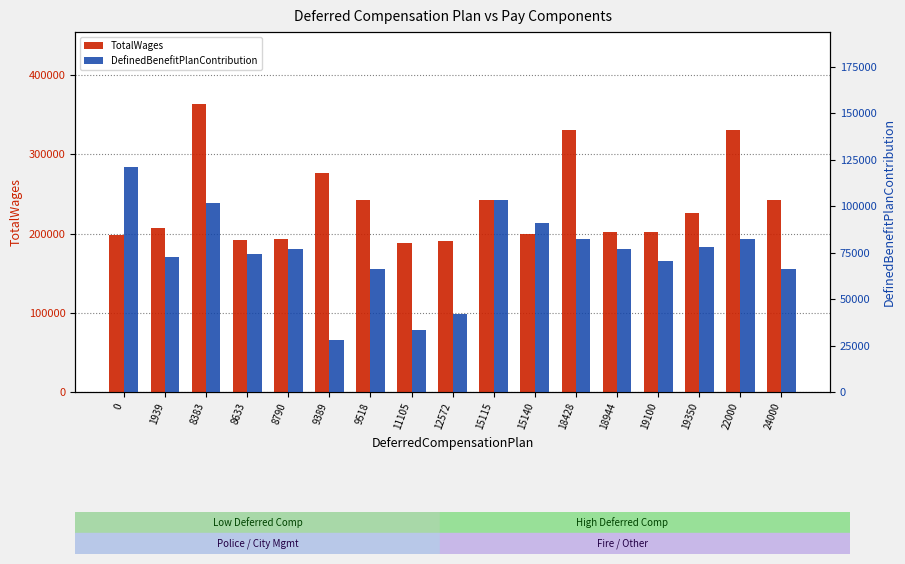

True or false: DefinedBenefitPlanContribution has a value of 22956 at 15140.

False